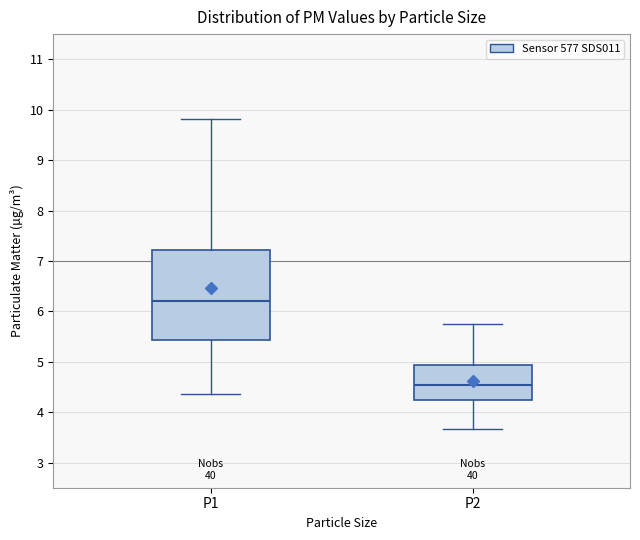

Which box has the lowest median line?

P2